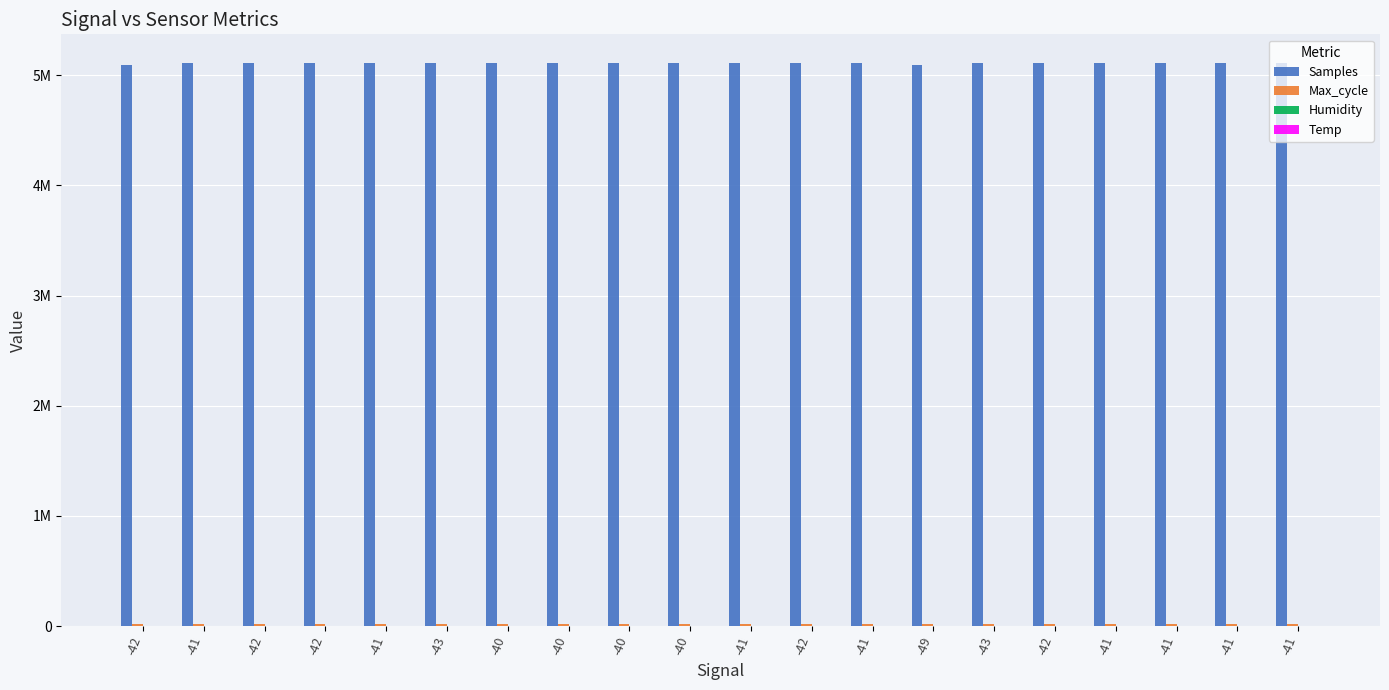

Are the bars grouped side by side (vs. stacked)?

Yes